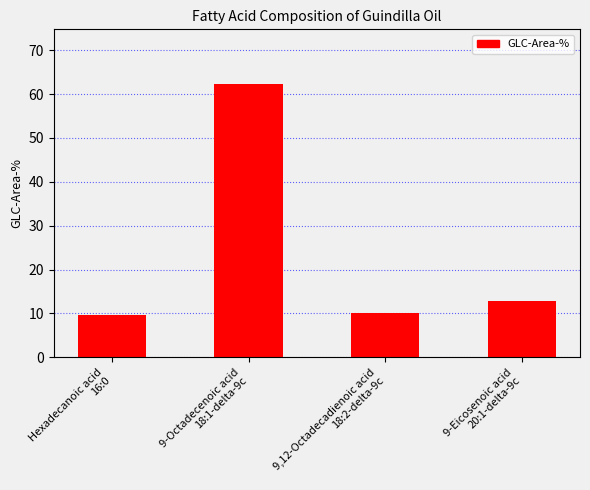

The value at 9,12-Octadecadienoic acid
18:2-delta-9c is 10.1. True or false?

True